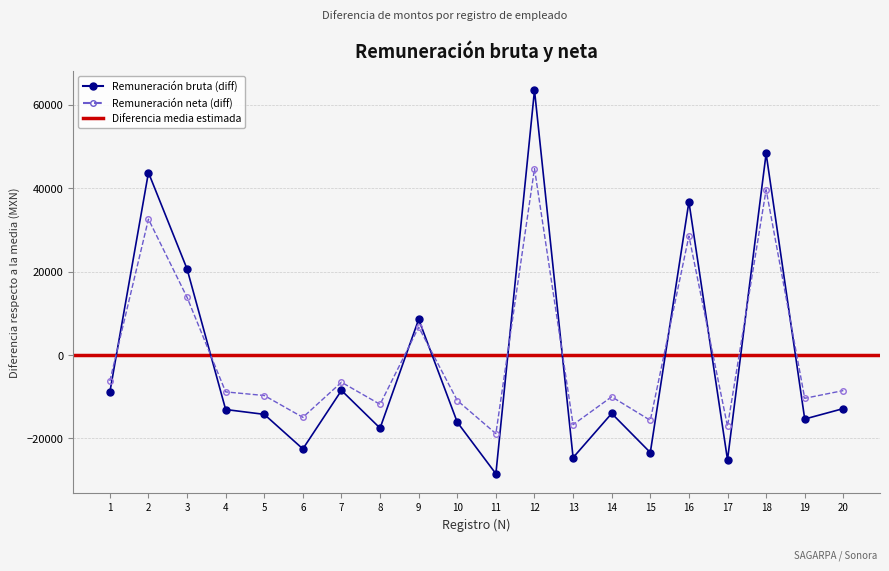

Is it true that Monto de la remuneración bruta equals 12109.6 at 9?

False